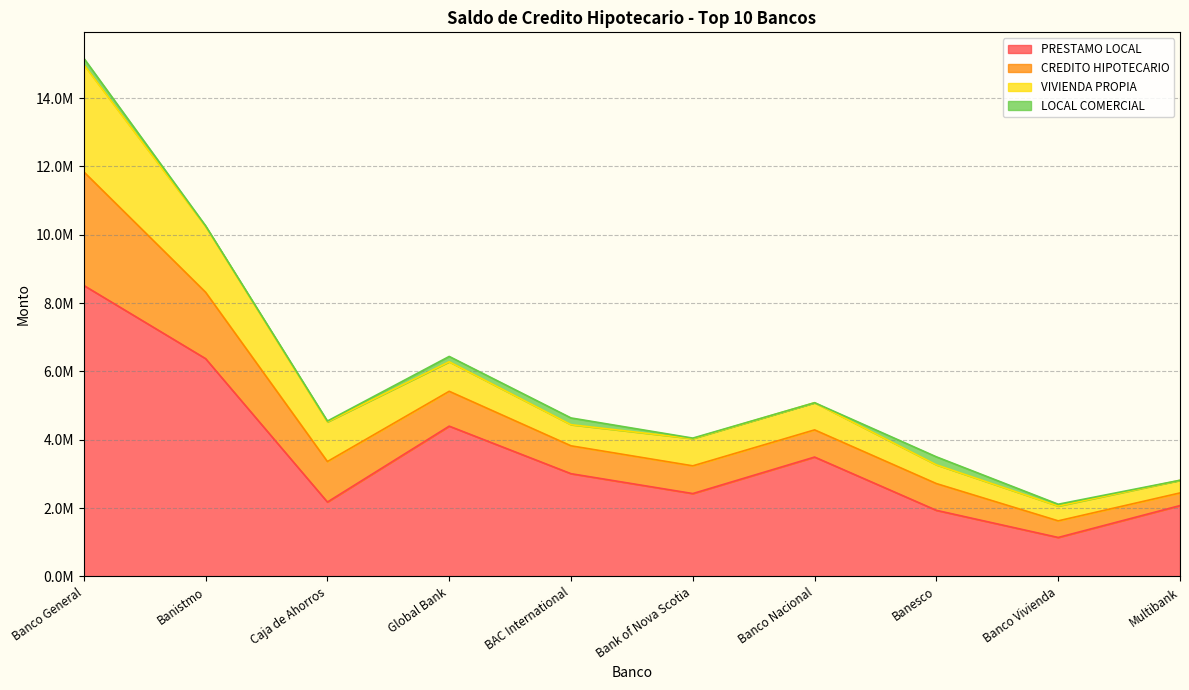

True or false: LOCAL COMERCIAL and PRESTAMO LOCAL cross at least once.

False